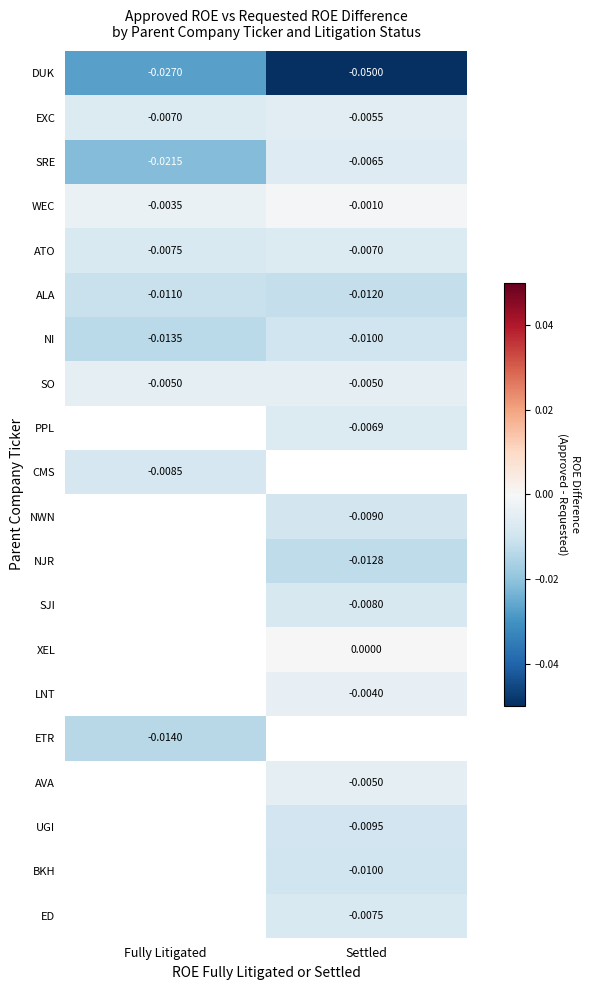

Rank the categories by ALA value from lowest to highest.

Settled, Fully Litigated